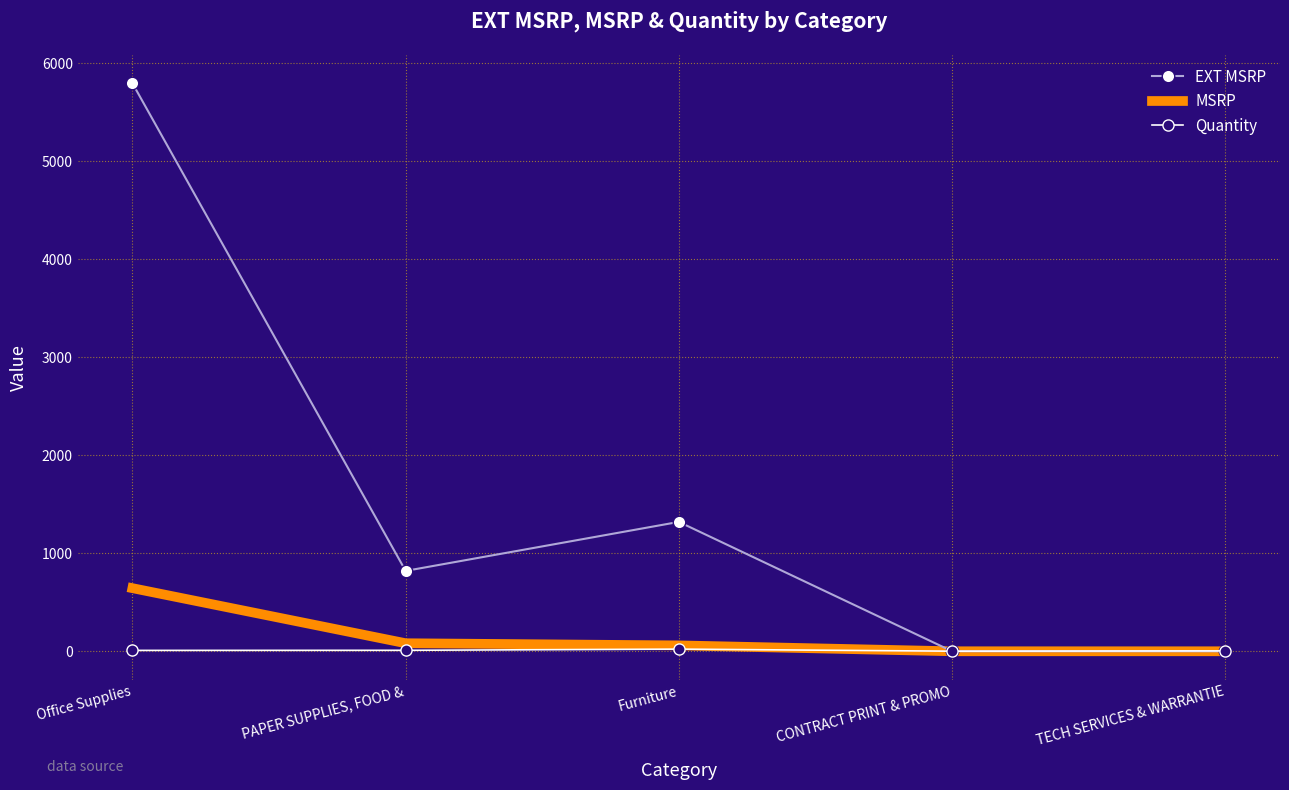

What value does the Quantity series have at PAPER SUPPLIES, FOOD &?

10.0